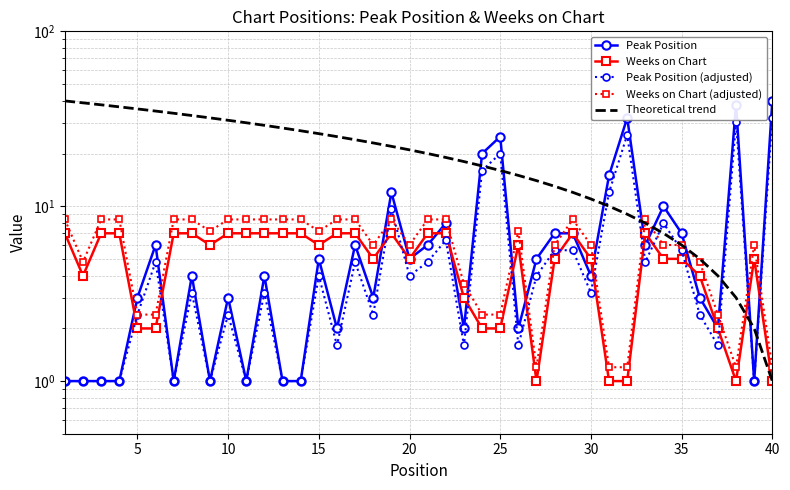

At how many categories does at least one series exceed 2?

40